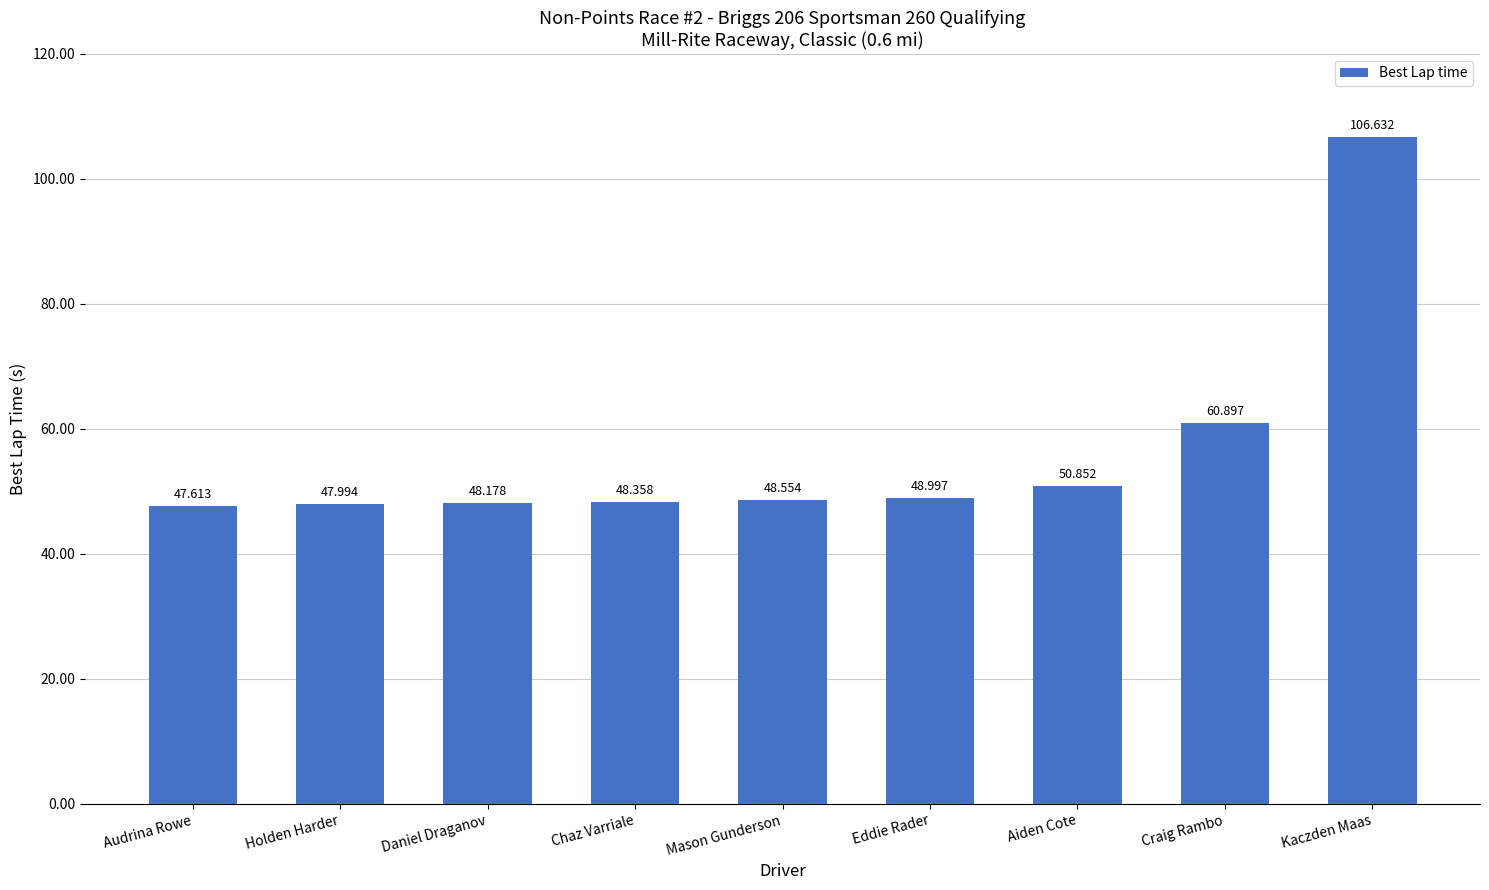

Reading left to right, list all the values displayed in this chart.

Audrina Rowe=47.6	Holden Harder=48.0	Daniel Draganov=48.2	Chaz Varriale=48.4	Mason Gunderson=48.6	Eddie Rader=49.0	Aiden Cote=50.9	Craig Rambo=60.9	Kaczden Maas=106.6